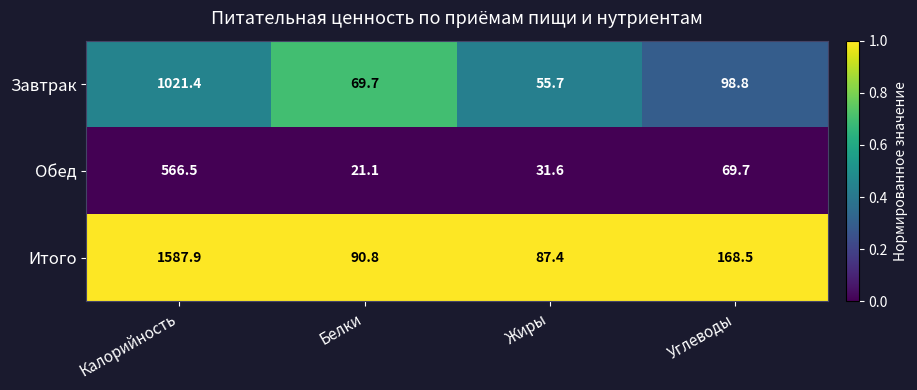

What is the sum of the Обед values at Калорийность and Жиры?

598.1